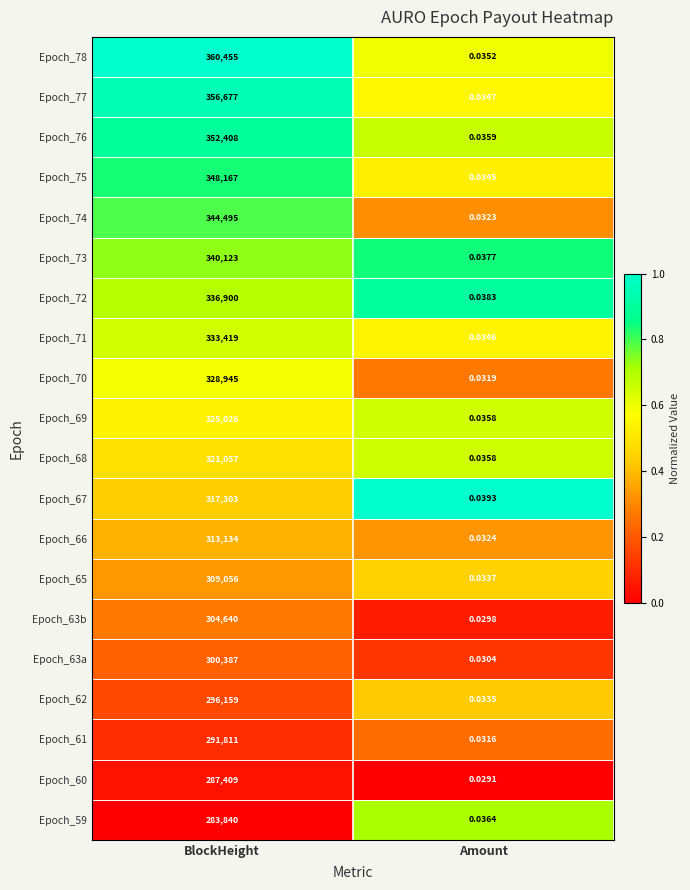

At which label is Epoch_75 closest to 174083?

Amount